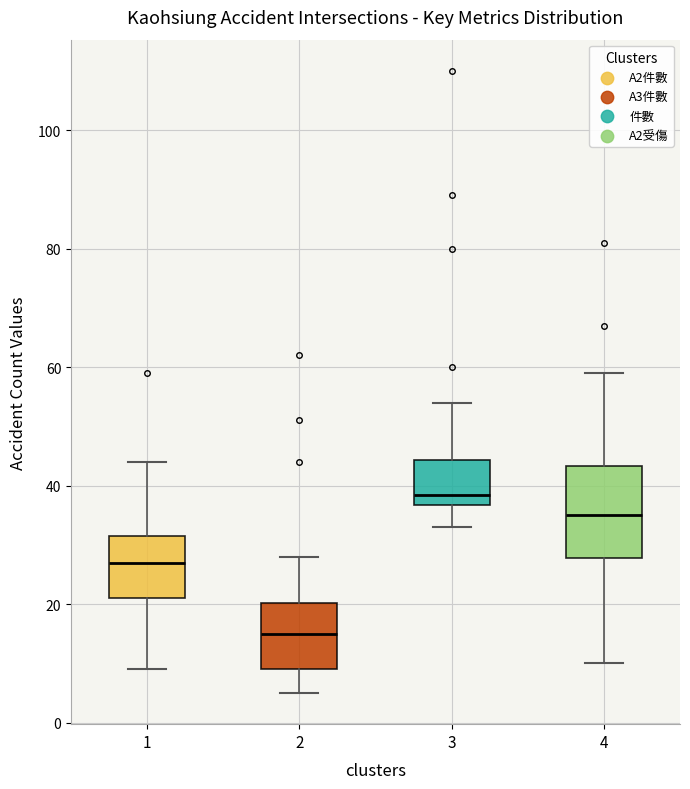

Reading left to right, read every box against the y-axis: the position of its median line, the range the box covers, and the ends of its whiskers. The values are not printed on the chart, so give them approximately, as read against the axis.

1: median 28, box 22 to 32, whiskers 10 to 44
2: median 16, box 10 to 20, whiskers 6 to 28
3: median 38, box 36 to 44, whiskers 34 to 54
4: median 36, box 28 to 44, whiskers 10 to 60